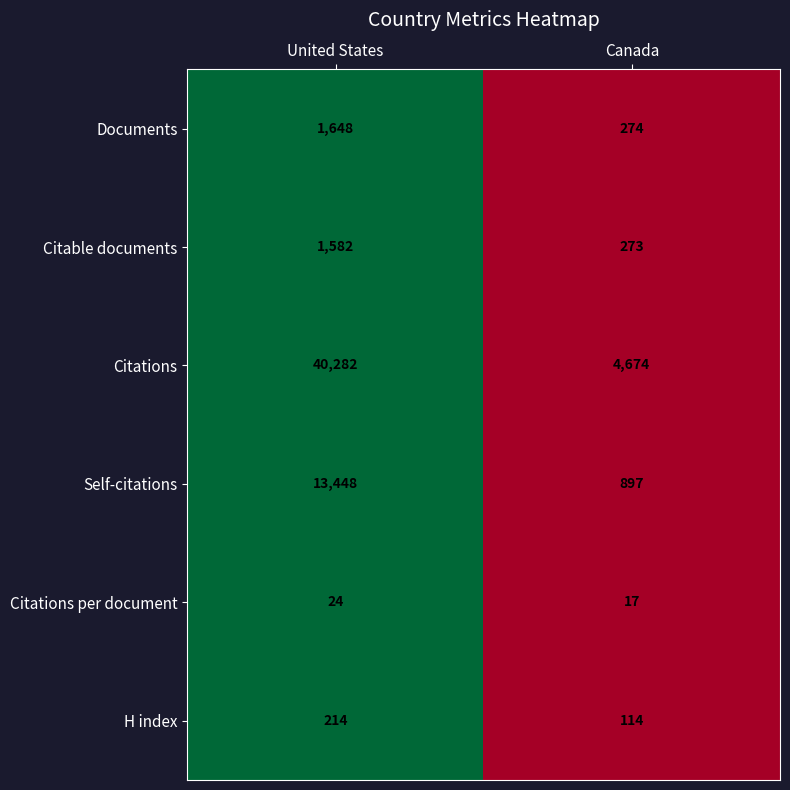

The Citations per document series shows 17 at Canada. True or false?

True